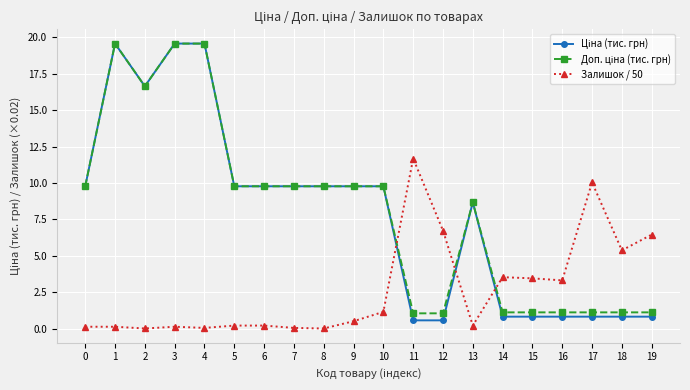

What is the maximum value shown in the chart?

19.6